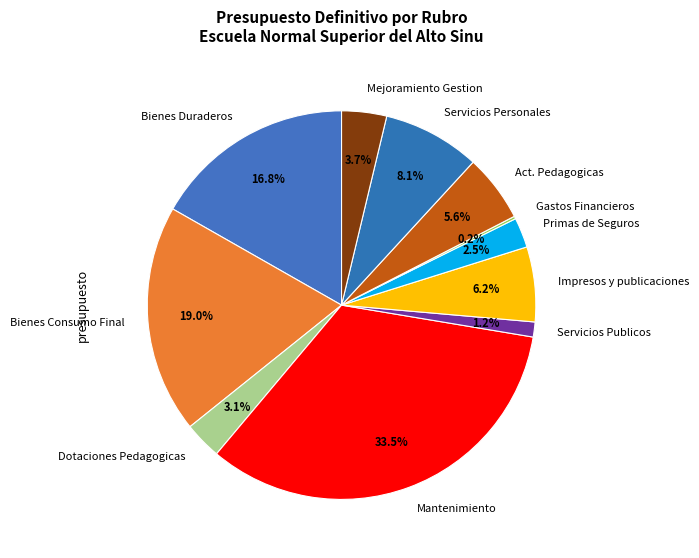

Does Impresos y publicaciones represent more than half of the total?

No